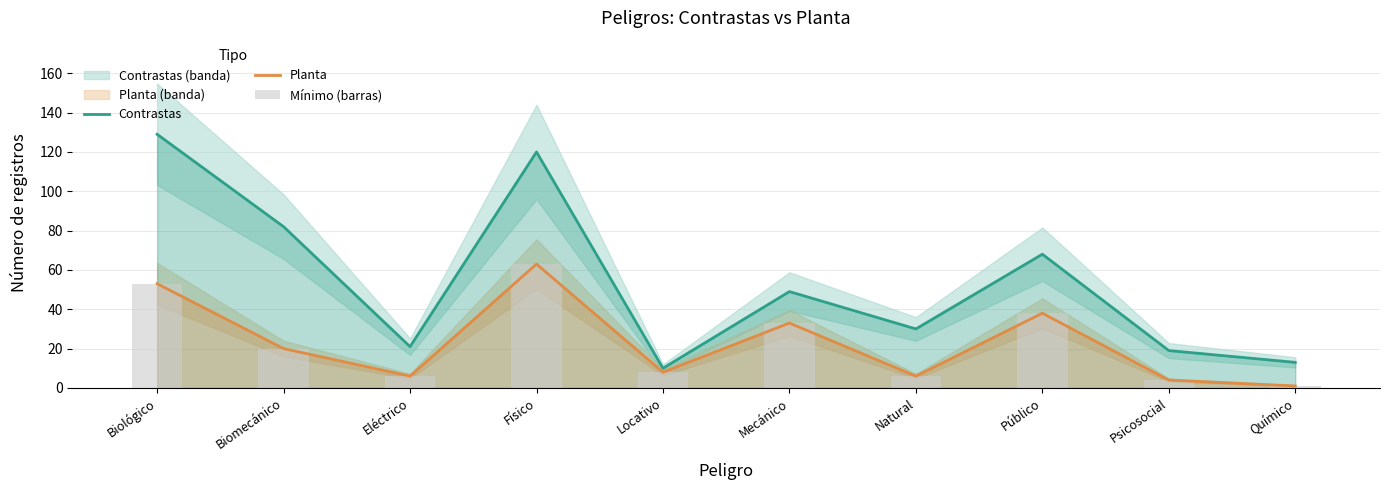

What is the difference between the highest and lowest values at Natural?

24